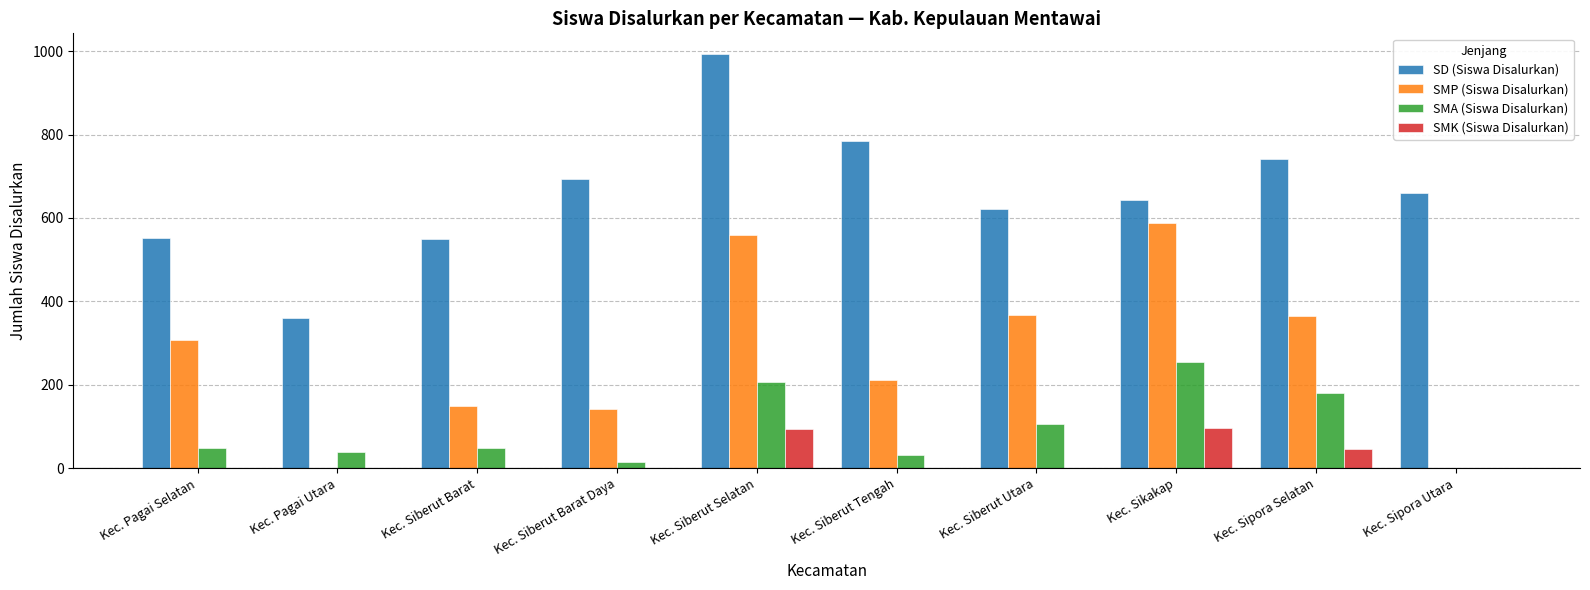

What is the maximum value shown in the chart?

993